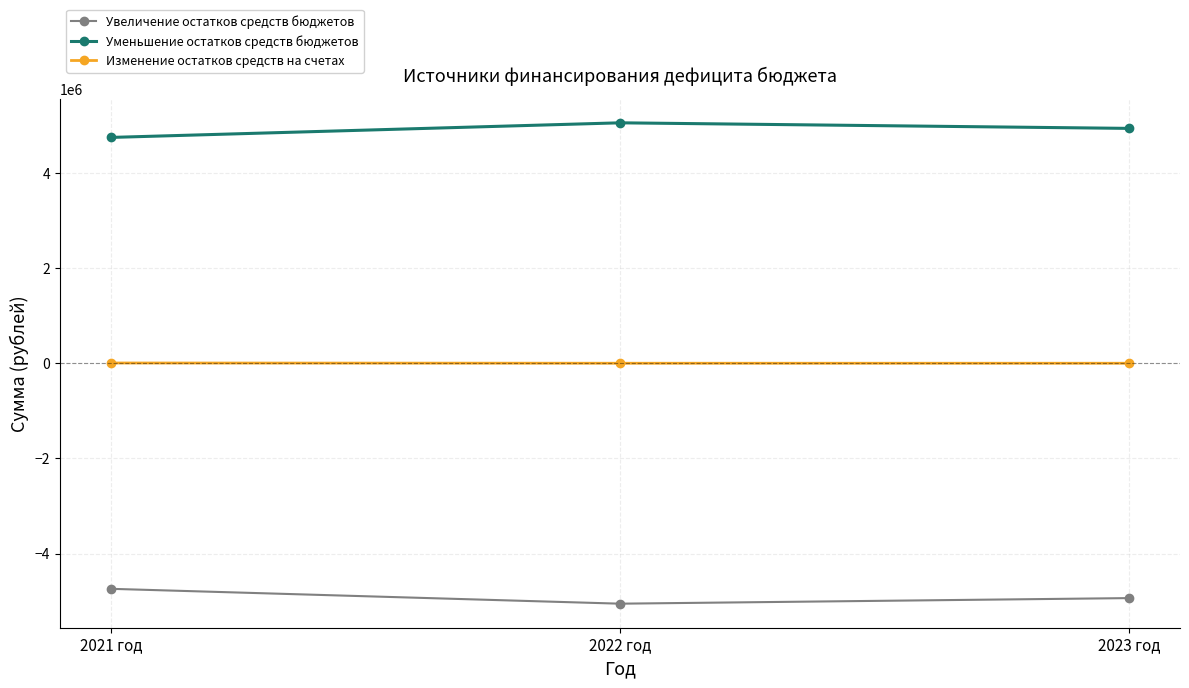

At which category does the chart reach its minimum across all series?

2022 год